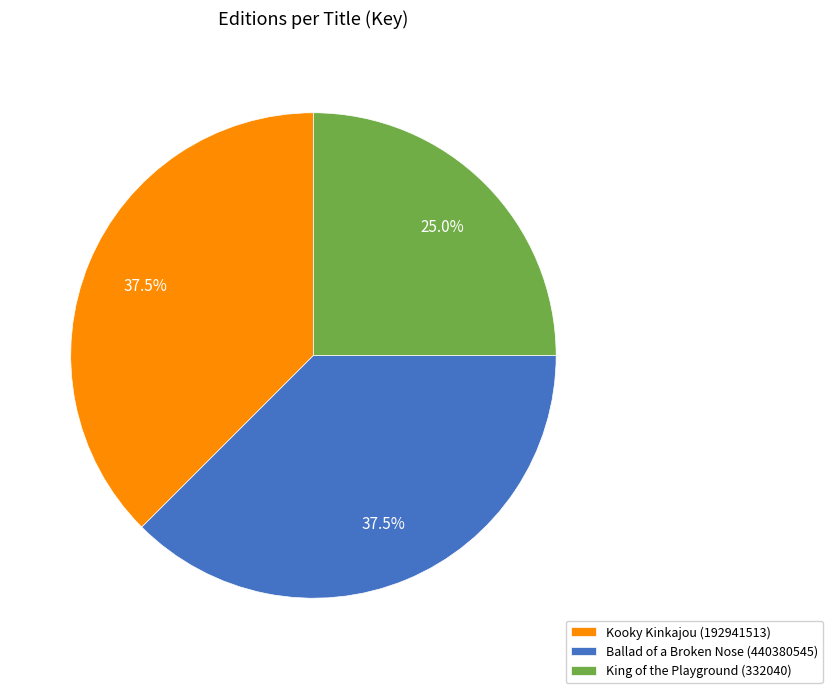

Does Kooky Kinkajou (192941513) account for over 50% of the chart?

No